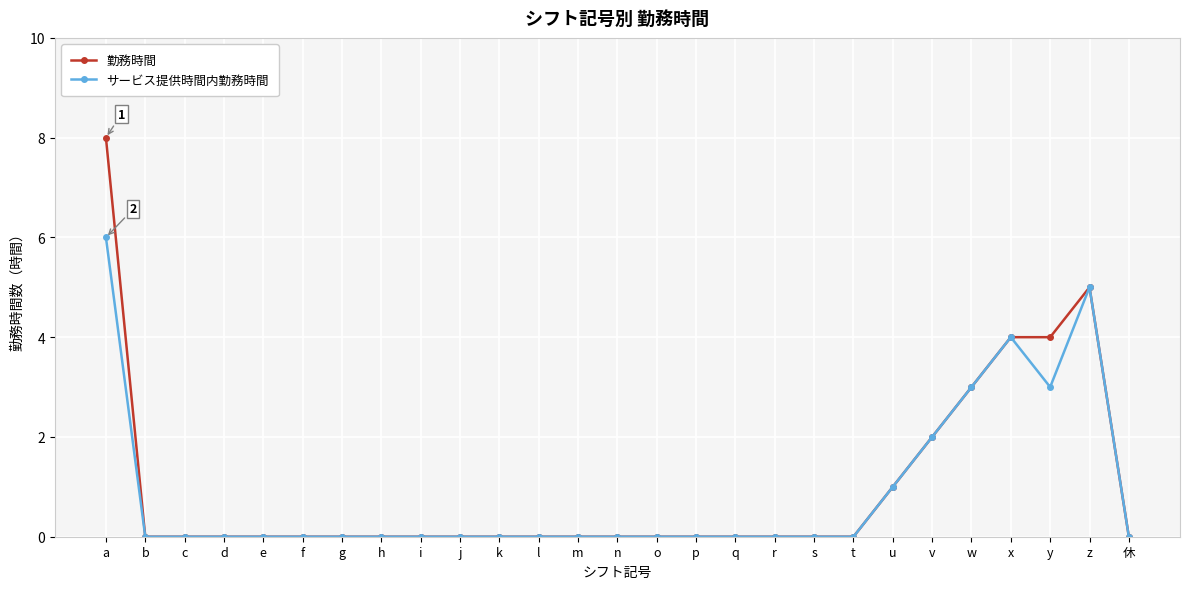

Which category has the highest value across all series?

a